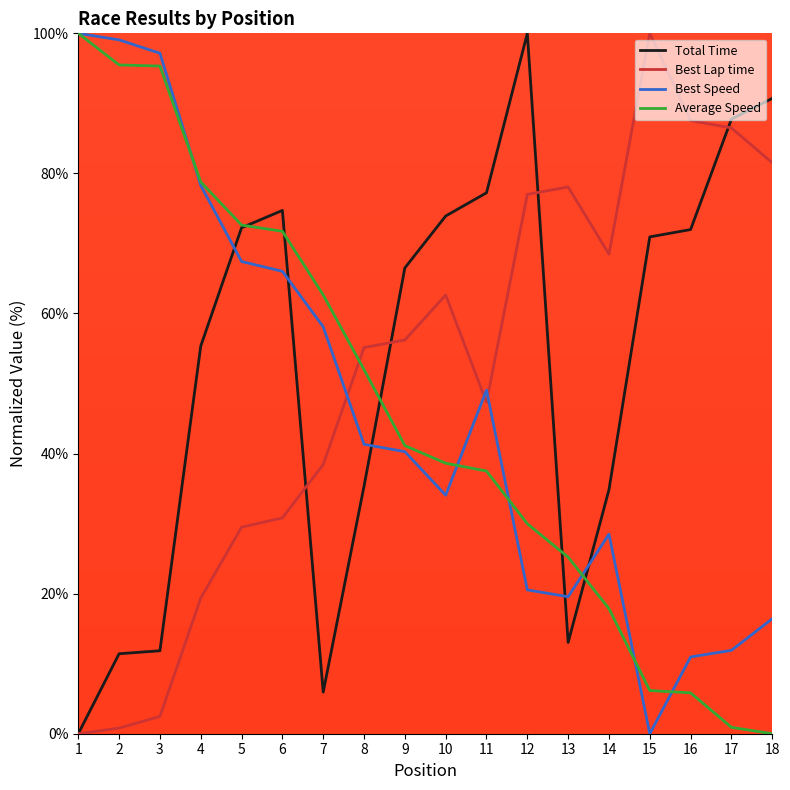

True or false: Total Time has a value of 11.8 at 3.

True